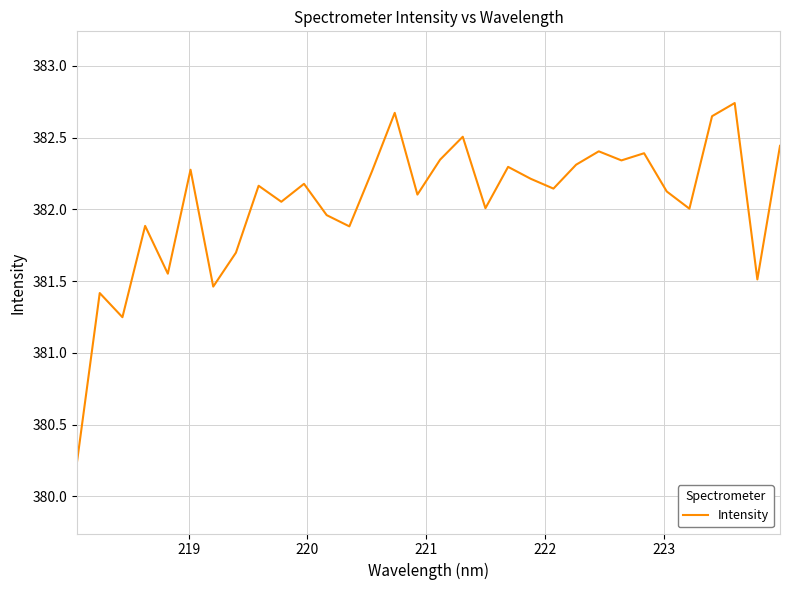

Does the chart display data point markers on the line(s)?

No